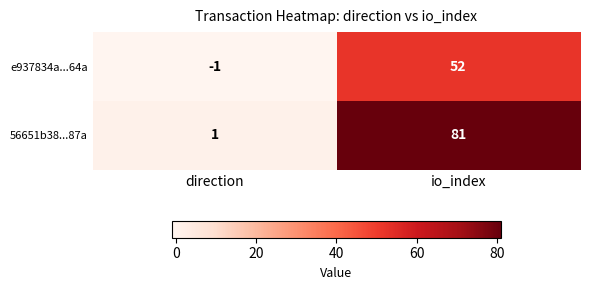

What is the total value across all series at io_index?

133